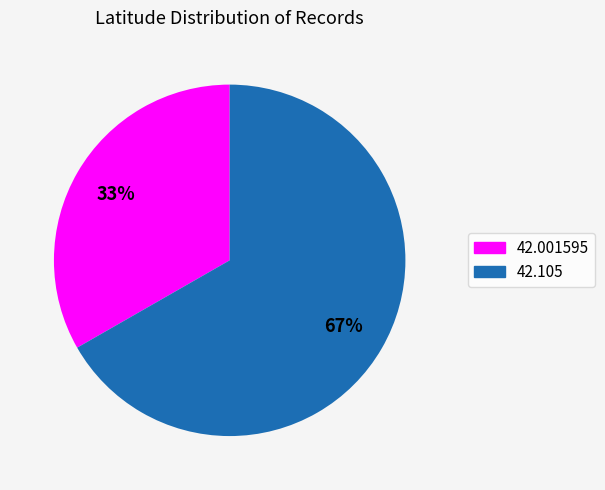

Which slice is the smallest?

42.001595